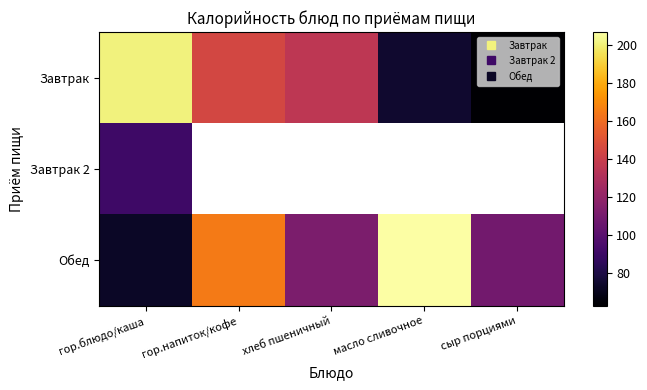

What is the average value of the Обед series?

133.2